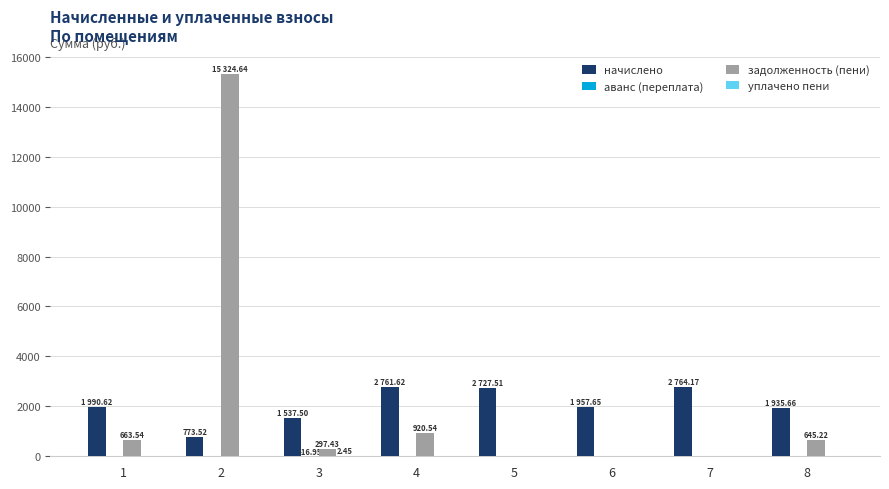

What is the sum of all задолженность (пени) values?

17851.4